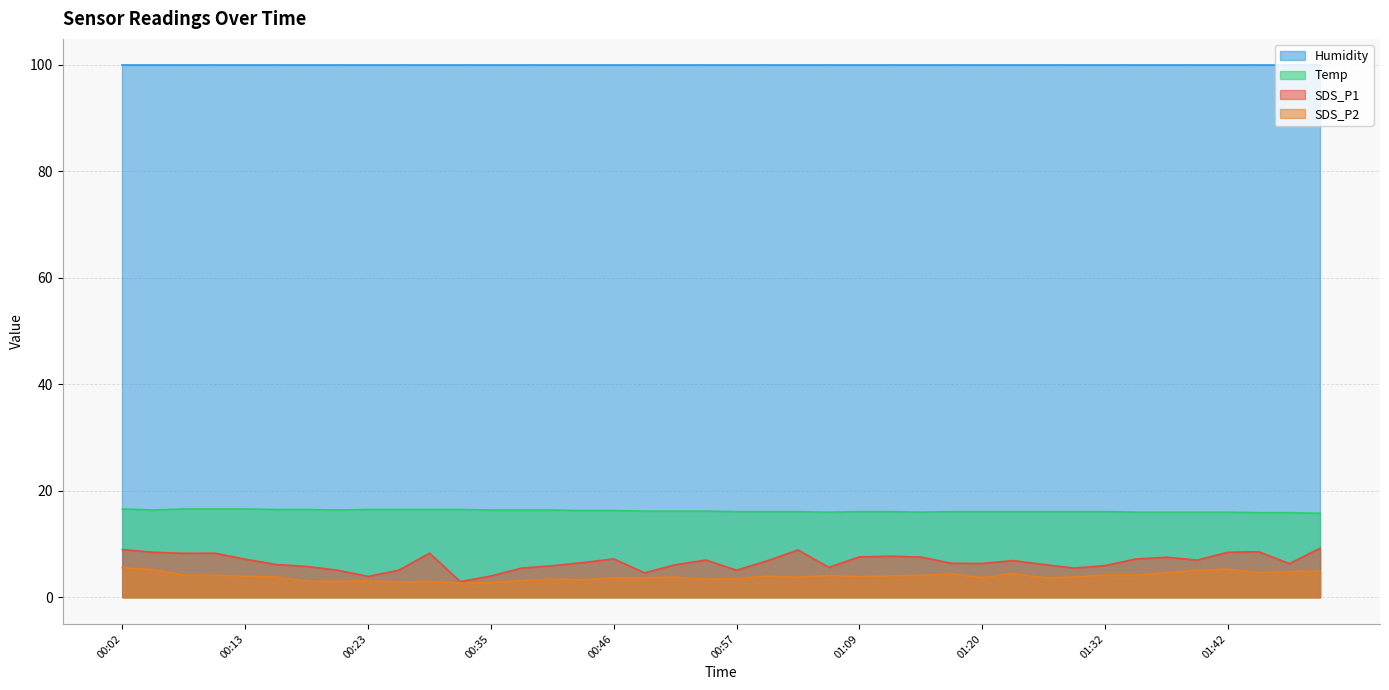

Read the SDS_P1 value at 01:23.

6.9